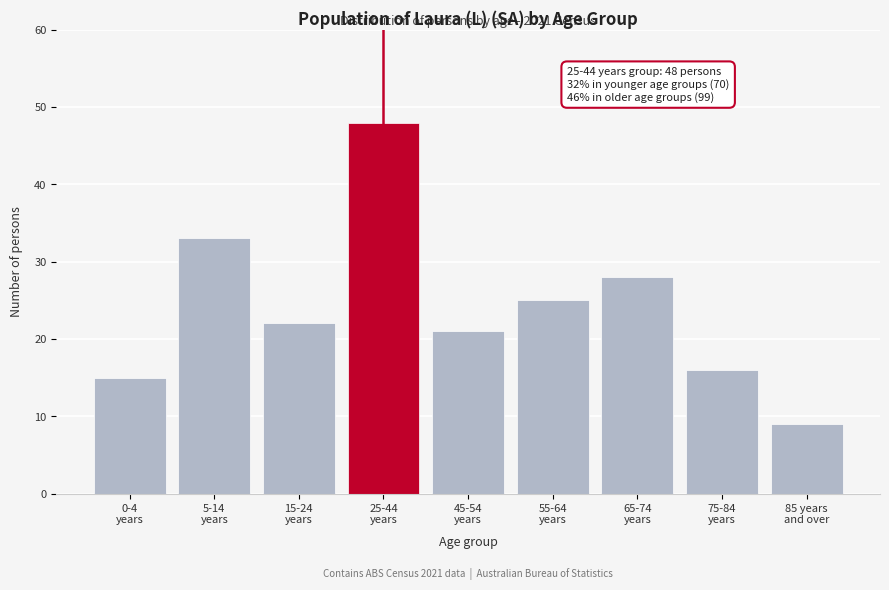

Reading left to right, extract all data points from this chart.

15	33	22	48	21	25	28	16	9